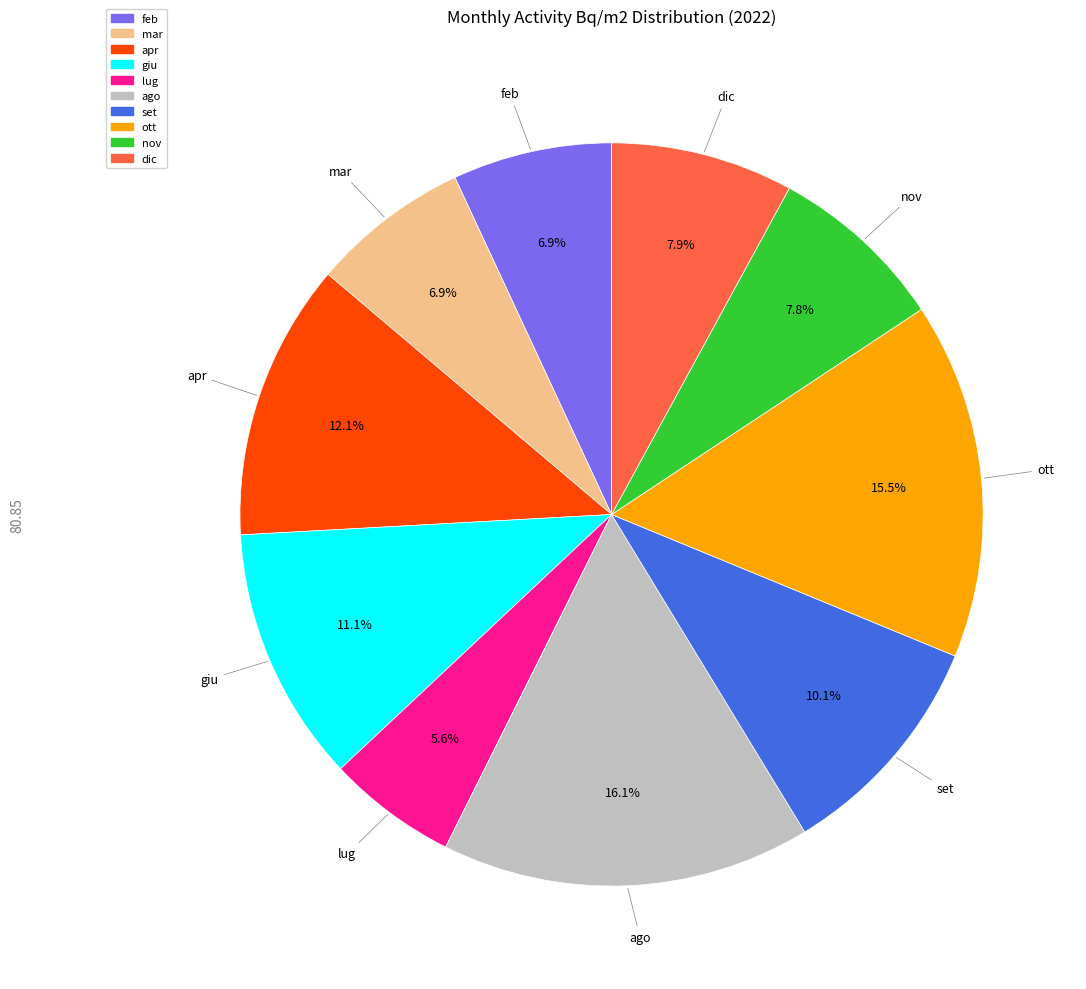

To the nearest percent, what portion does dic represent?

8%